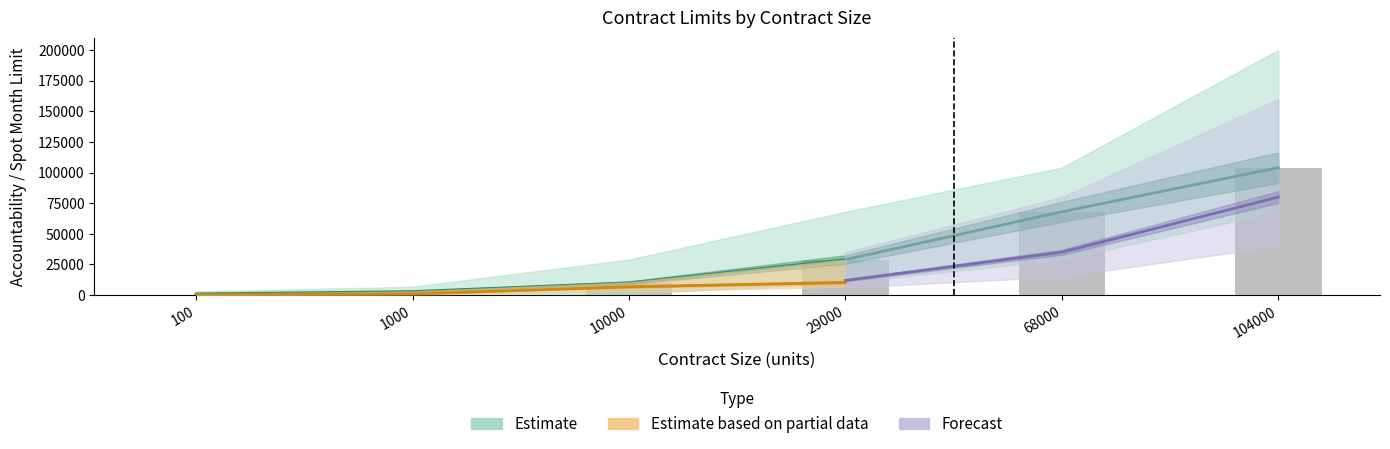

The CFTC Reportable Level series shows 22 at 1000. True or false?

False